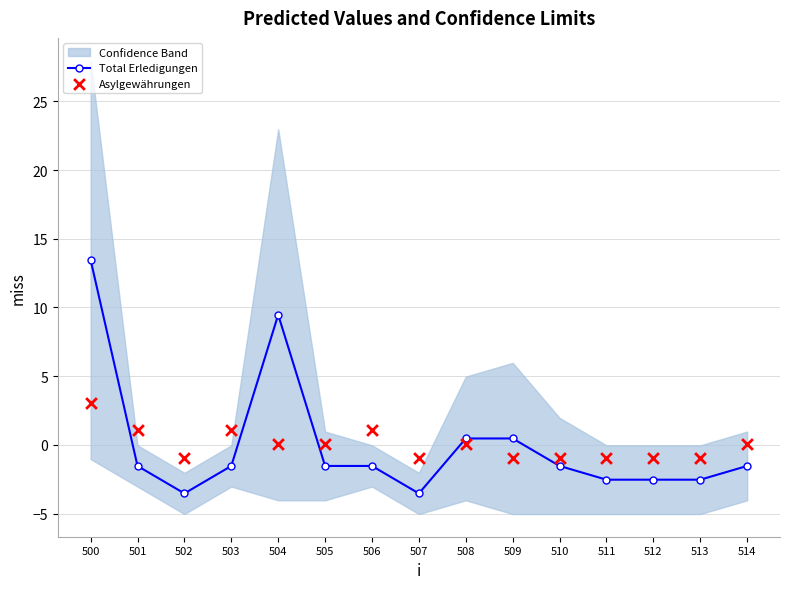

Which series contains the lowest Y value?

Total Erledigungen